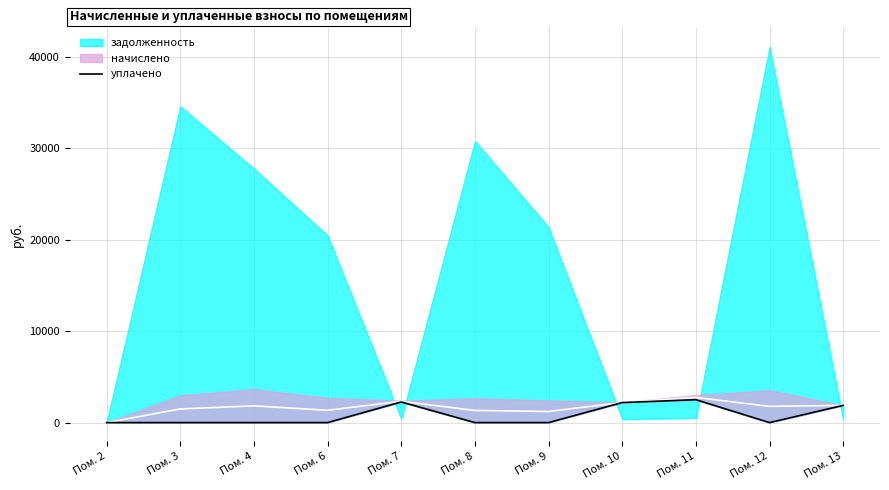

What is the average value?

803.2